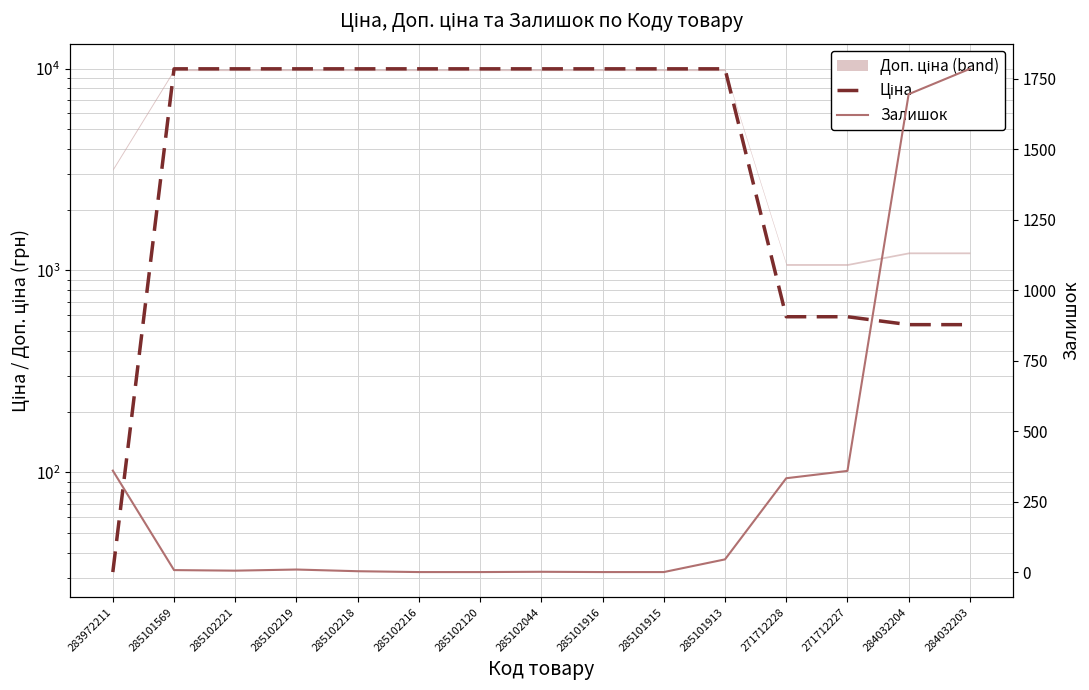

What is the difference between the second highest and second lowest values in the Залишок series?

1696.0